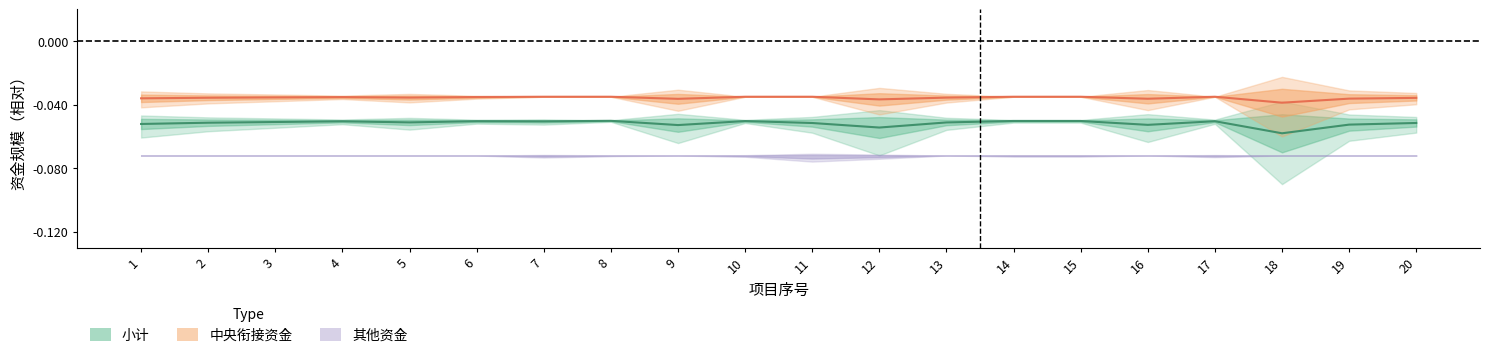

Which series has the widest spread of values?

小计